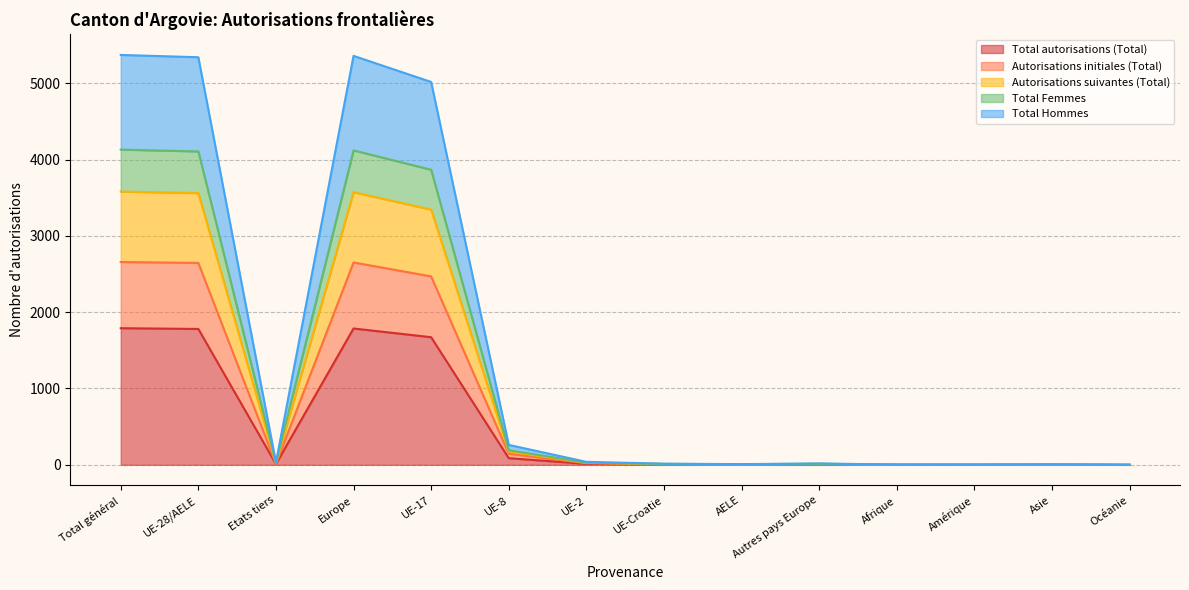

Is the value of Autorisations suivantes (Total) at Afrique greater than the value of Total autorisations (Total) at Afrique?

Yes